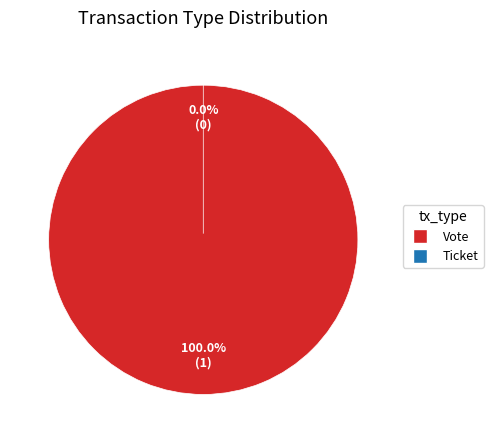

To the nearest percent, what portion does Vote represent?

100%